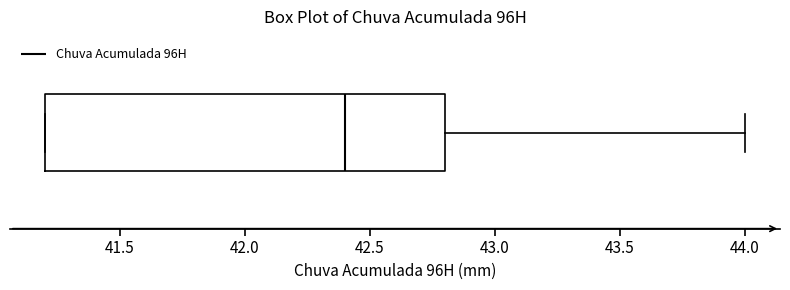

Where is the left edge of the box on the x-axis? The values are not printed on the chart, so give them approximately, as read against the axis.

41.2